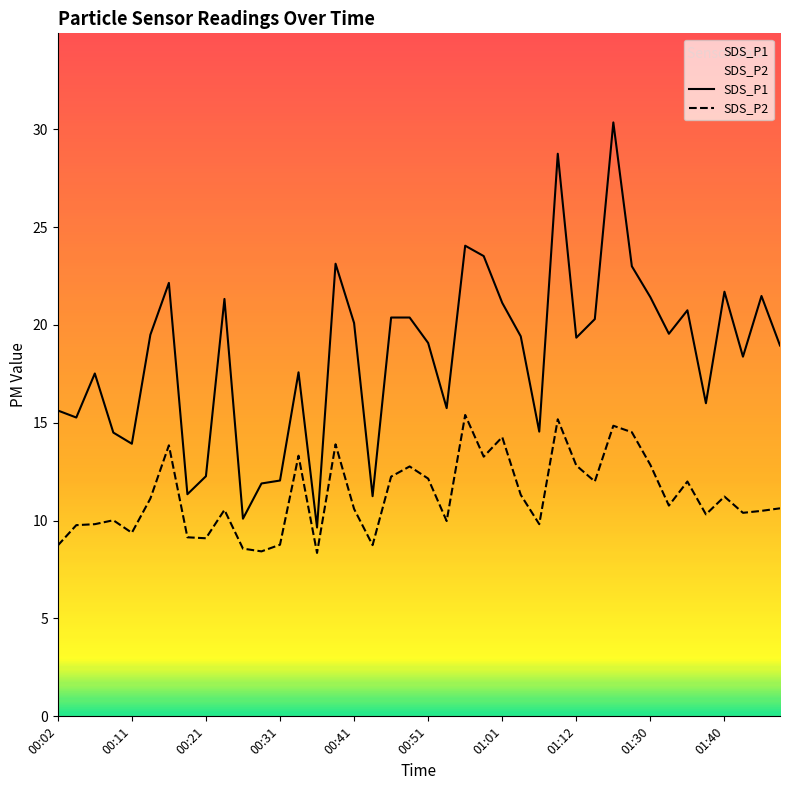

The SDS_P1 series shows 6.6 at 01:12. True or false?

False